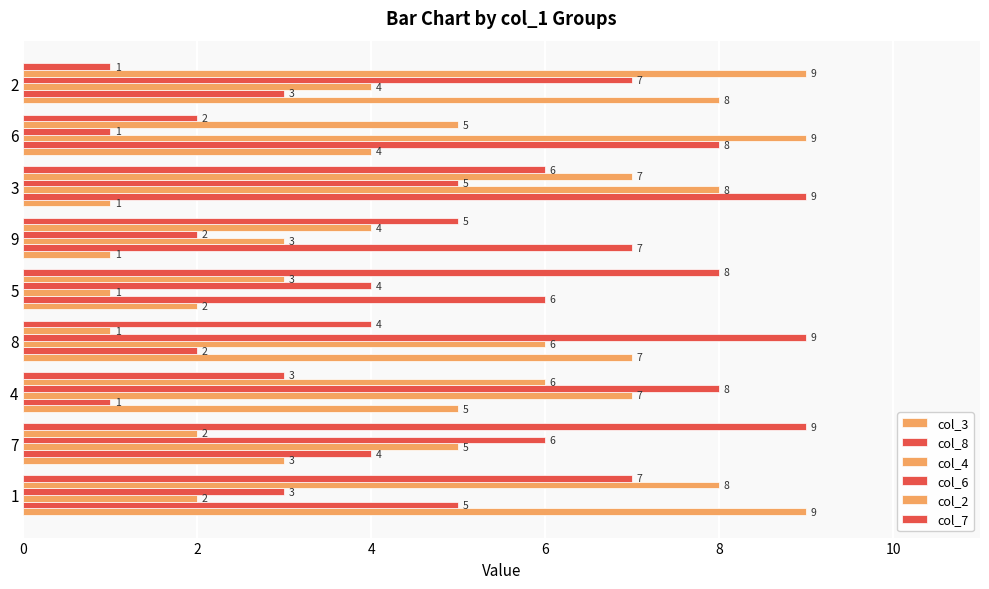

How many data points in col_2 are less than 5?

4